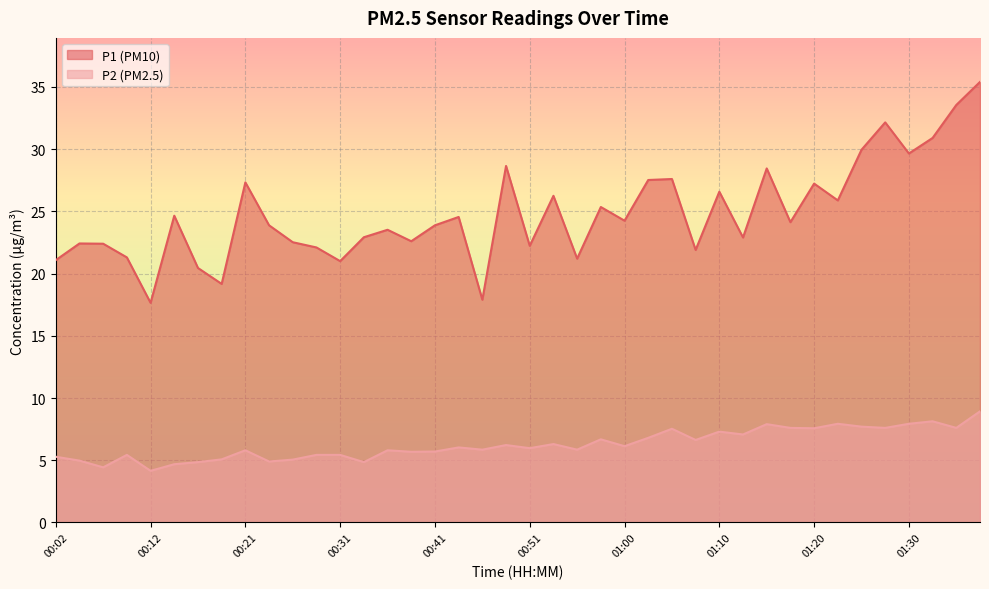

True or false: P2 has more than 0 points higher than both neighbors.

True